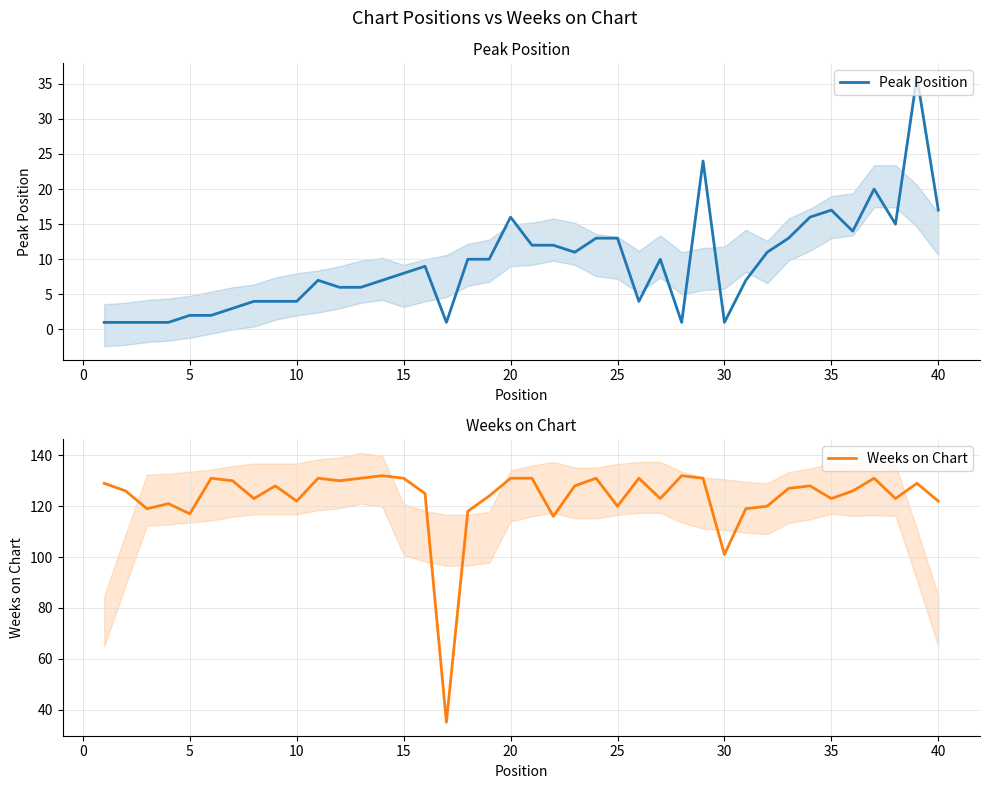

How many lines are shown in the chart?

2